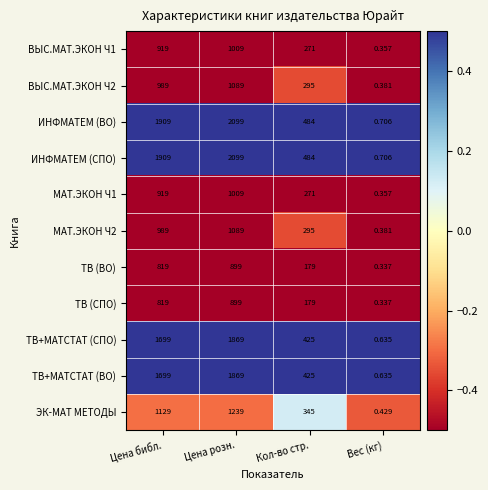

Where is ТВ (ВО) nearest to the value 449?

Кол-во стр.